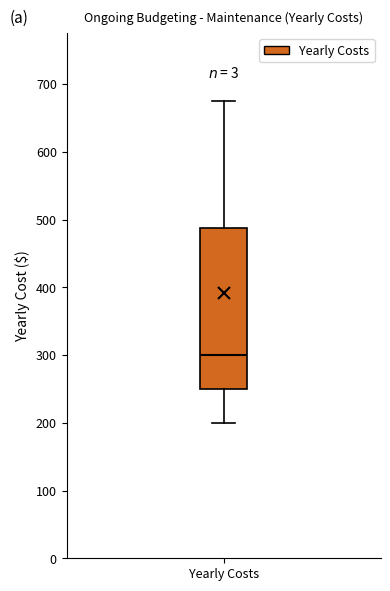

Where does the median line of the box for Yearly Costs sit on the y-axis? The values are not printed on the chart, so give them approximately, as read against the axis.

300